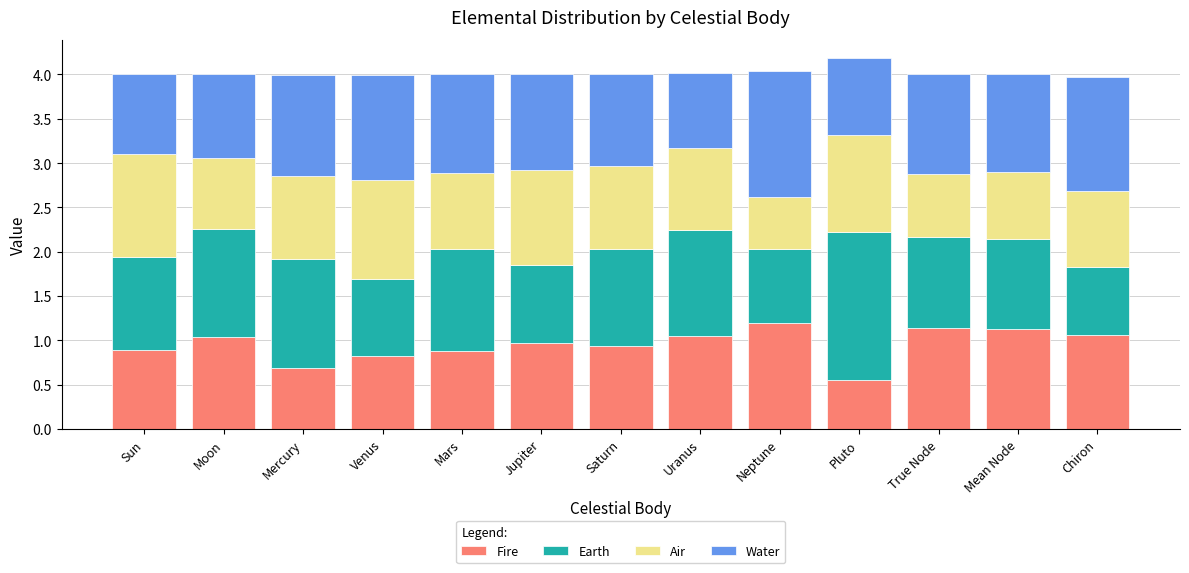

What is the maximum value for Fire?

1.2